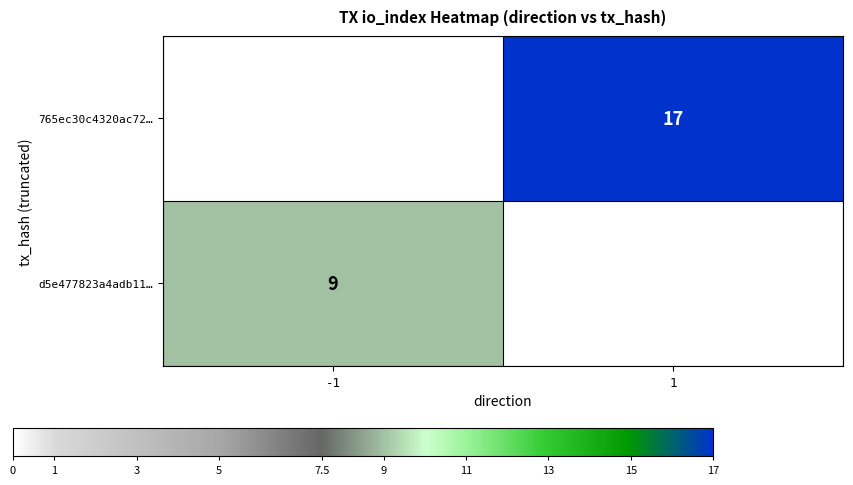

The value of 765ec30c4320ac72… at 1 is 17. True or false?

True